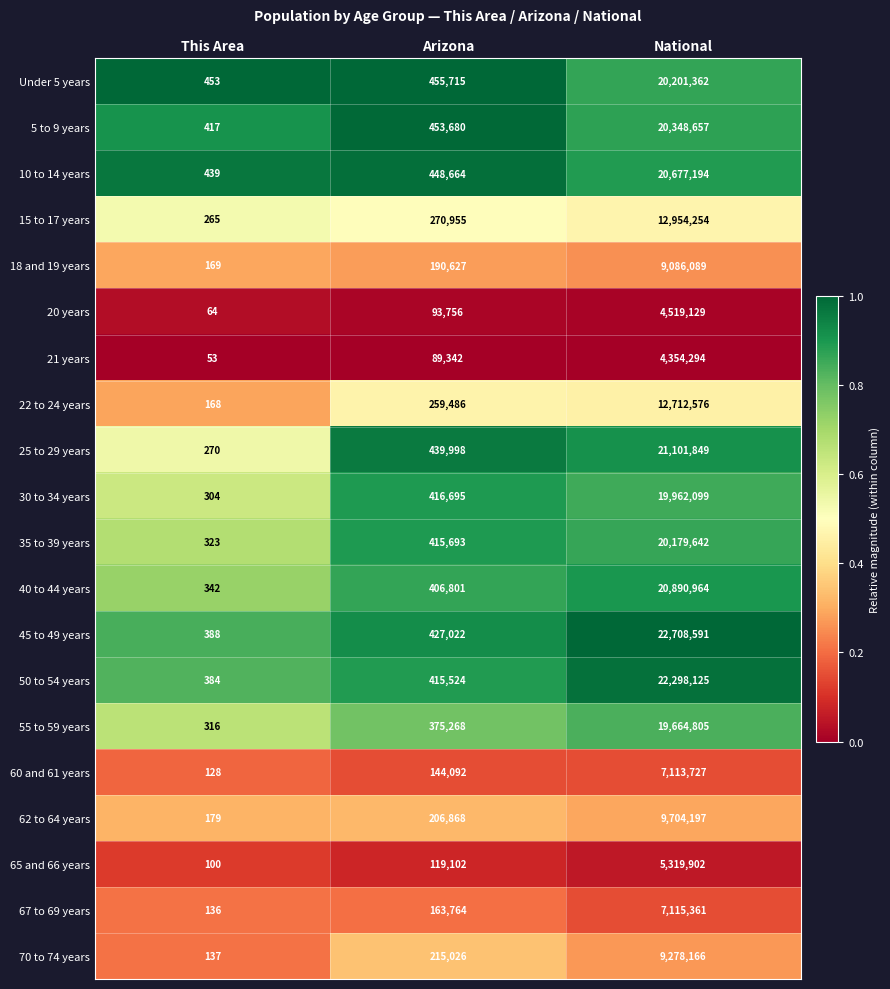

What is the sum of the 40 to 44 years values at National and Arizona?

21297765